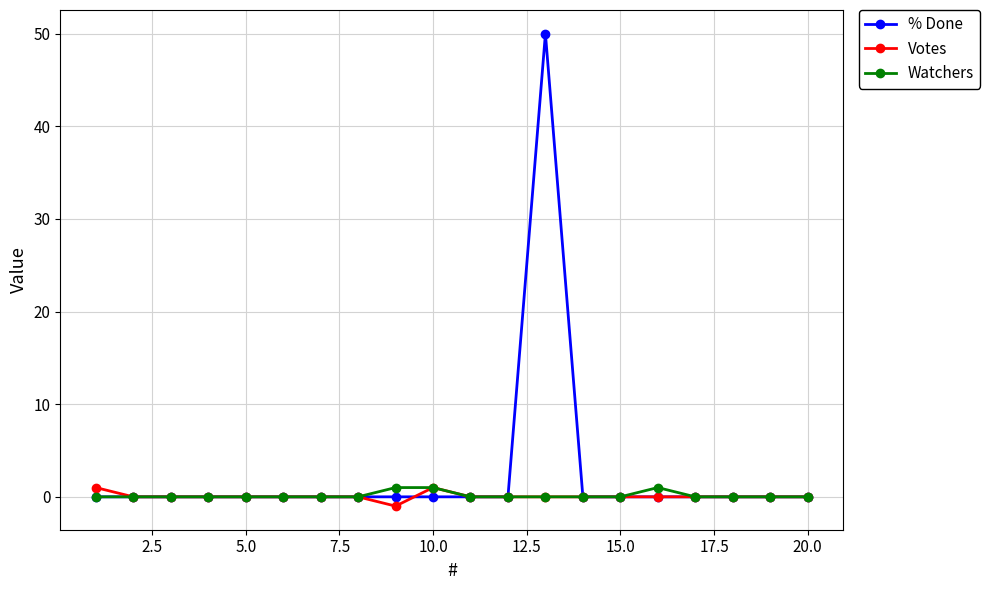

Which series has the largest range (max minus min)?

% Done